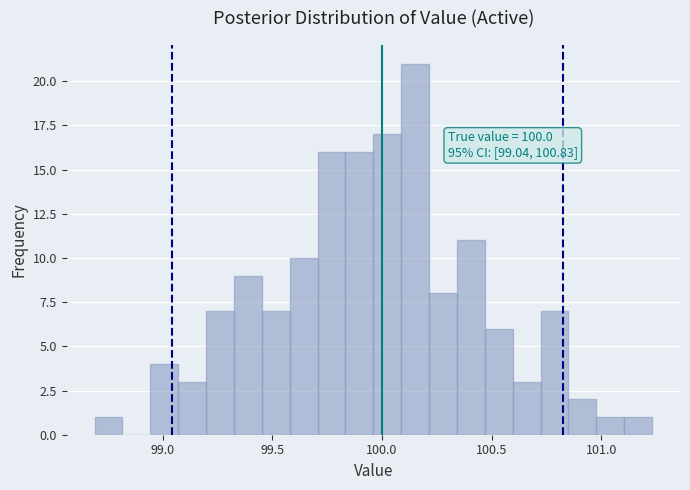

Around what value on the x-axis is the tallest bar? Give the approximate position of its centre, as read against the axis.

100.15